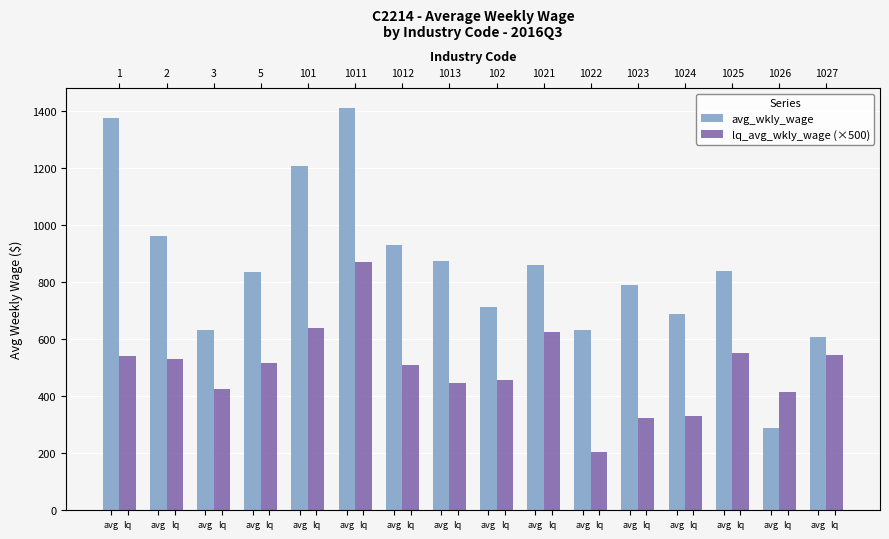

Between avg and lq, which series saw the biggest shift?

avg_wkly_wage